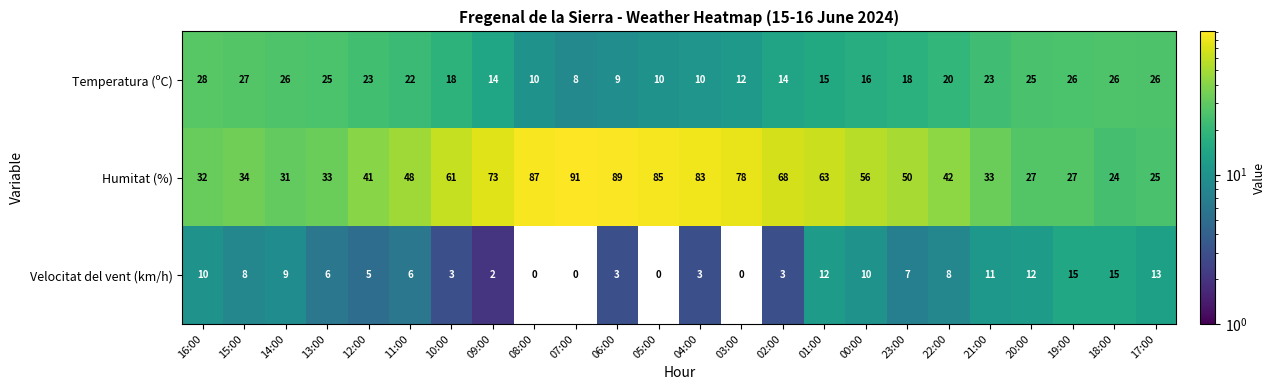

True or false: Temperatura (ºC) has a value of 25 at 20:00.

True